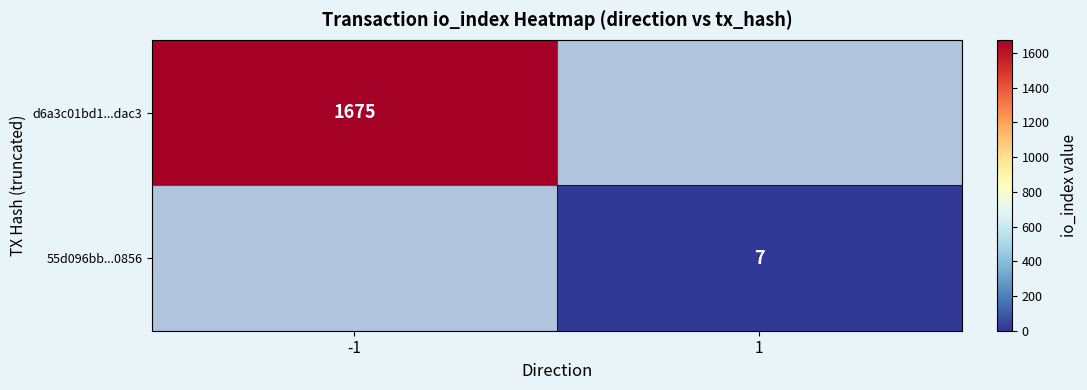

True or false: d6a3c01bd1...dac3 has a value of 928 at -1.

False